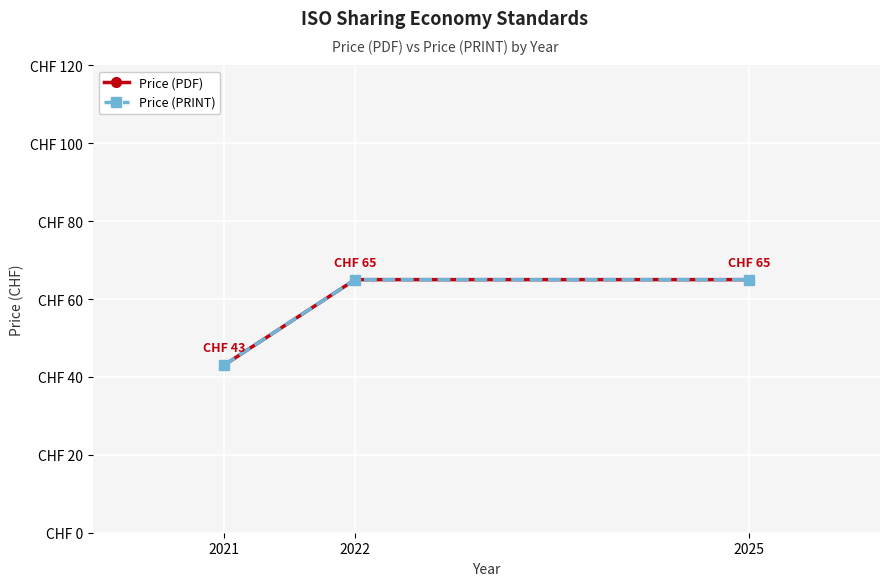

Is this an area chart (filled region under the line)?

No